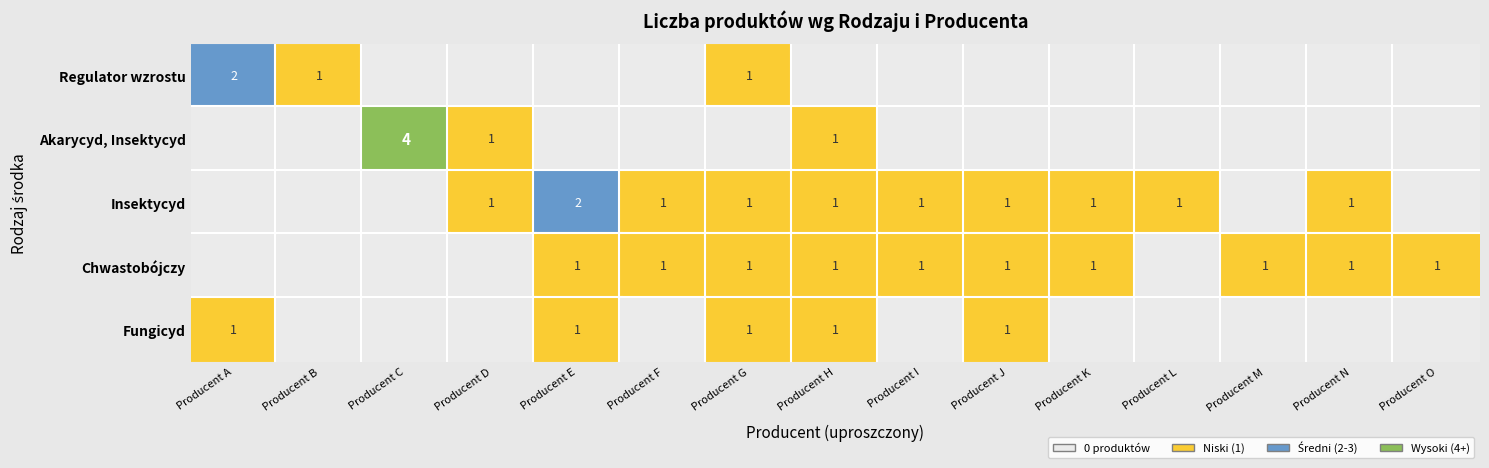

Where is Insektycyd nearest to the value 1?

3